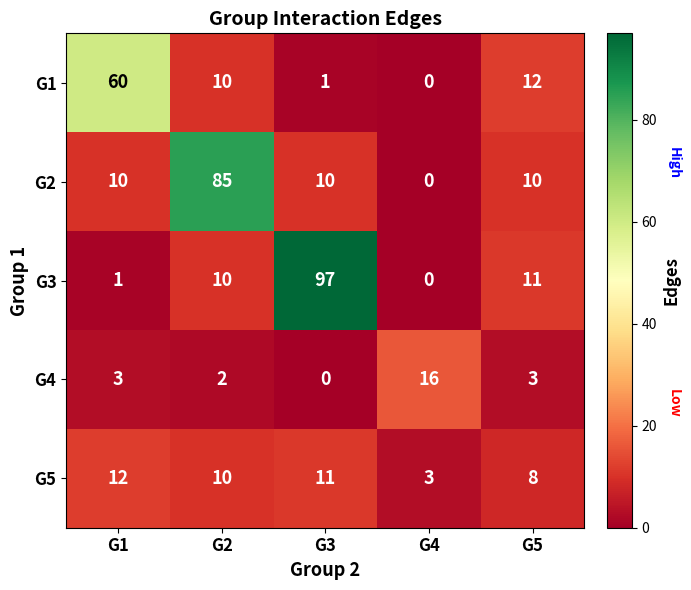

Count the G5 values in the range 8 to 11.

3